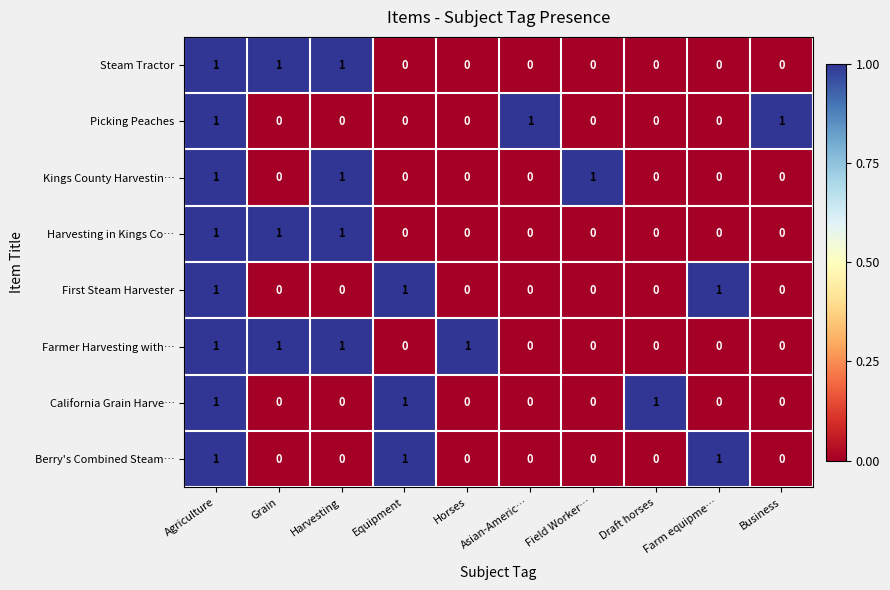

How many Farmer Harvesting with… values are between 0 and 1?

10